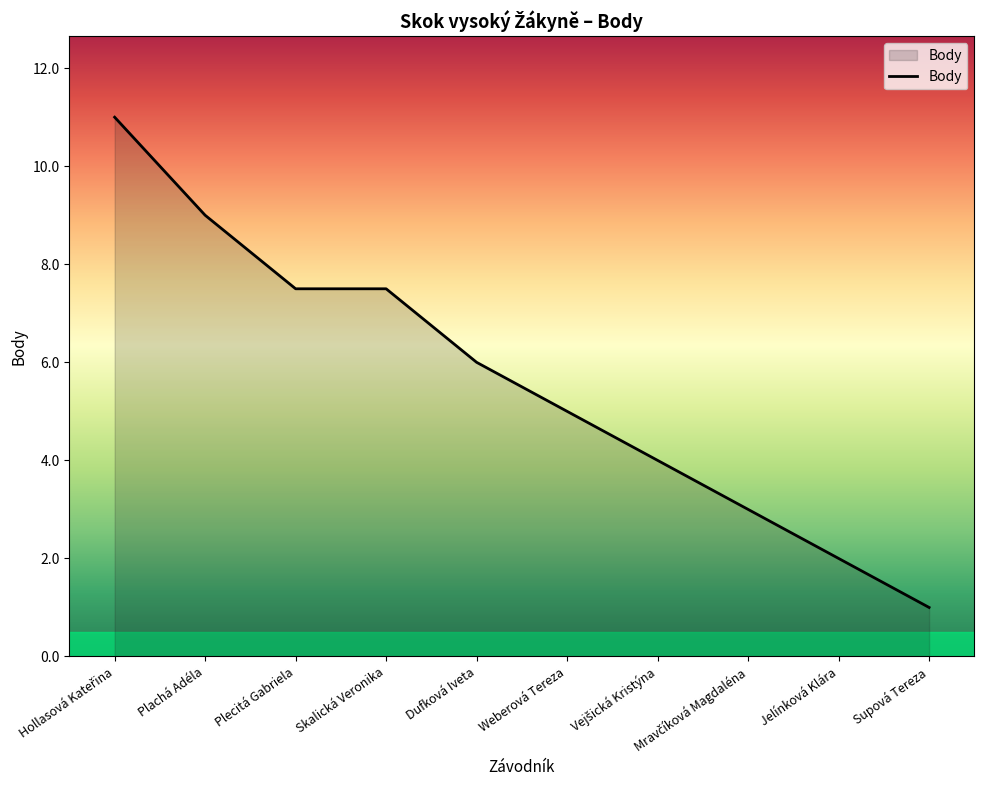

What is the change in value from Dufková Iveta to Weberová Tereza?

-1.0